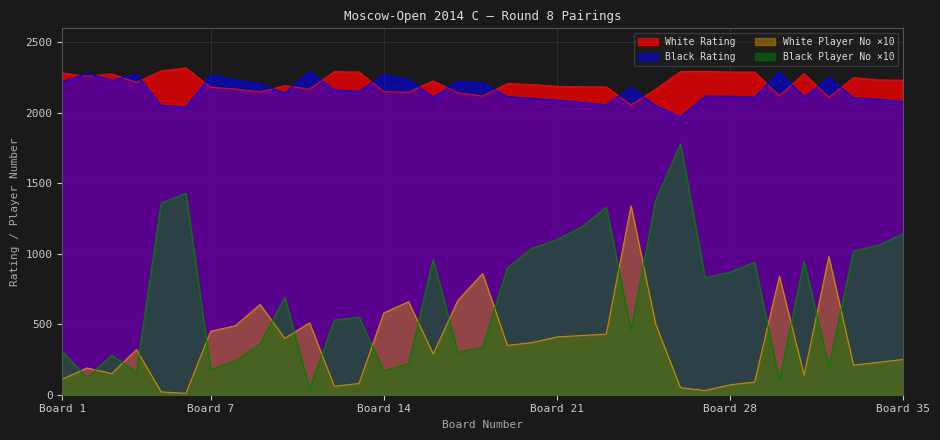

Which series has the largest range (max minus min)?

Black Player No ×10